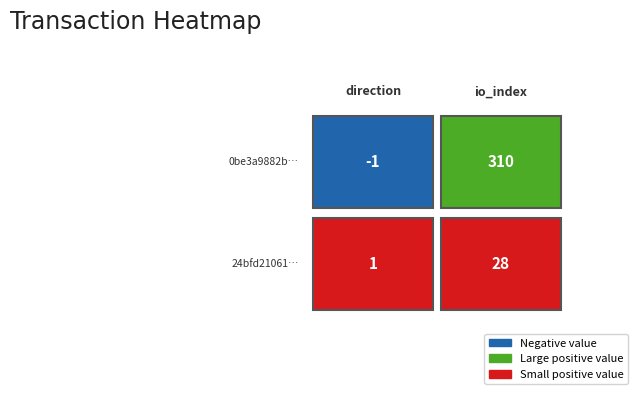

True or false: 24bfd21061c19fcfec98a6d7b787cedad4fcb0d has a value of 1 at 0.

False